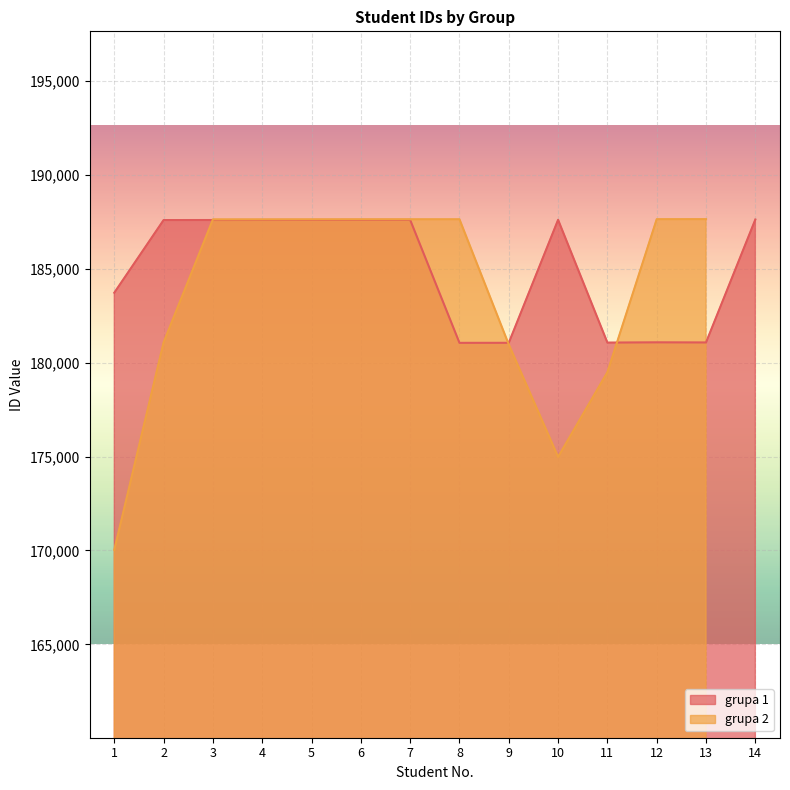

What is the greatest value displayed?

187618